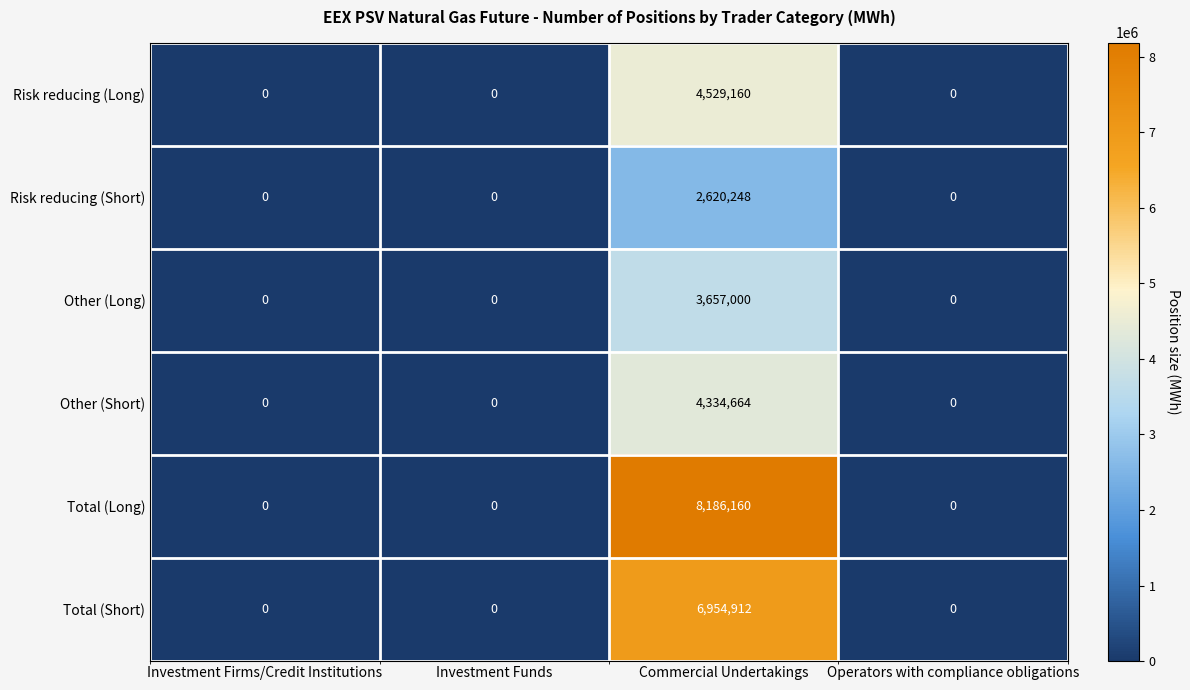

Is it true that Other (Long) equals 0 at Operators with compliance obligations?

True